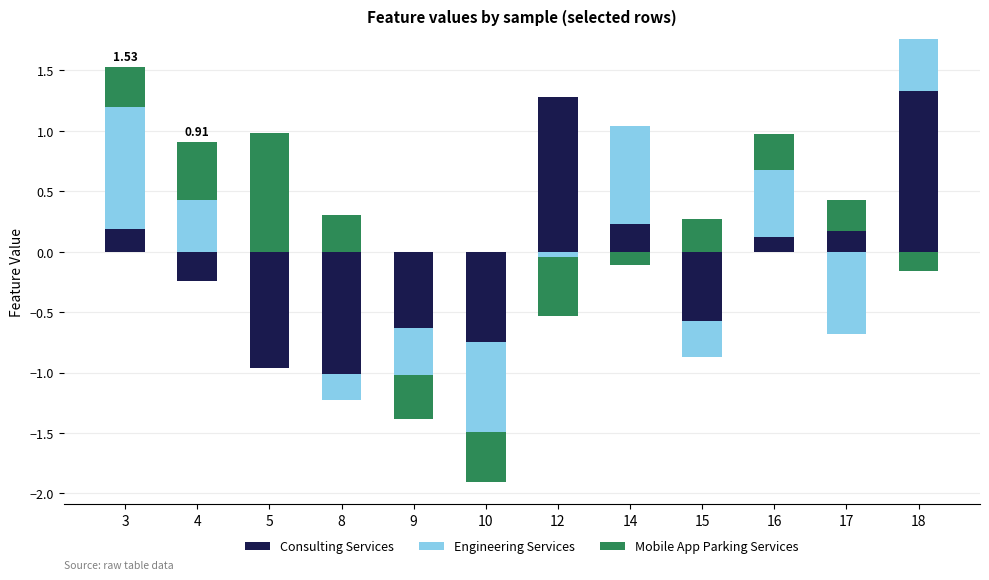

Which series has the largest range (max minus min)?

Consulting Services